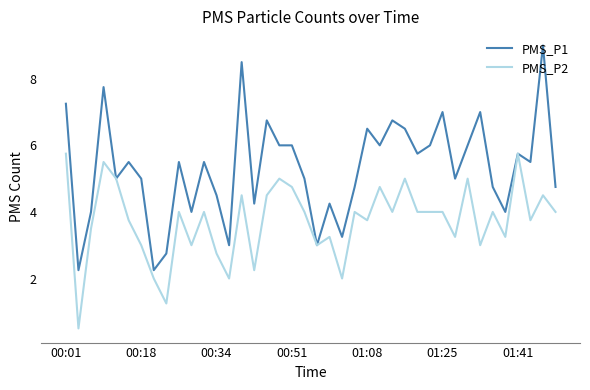

What is the smallest value displayed?

0.5